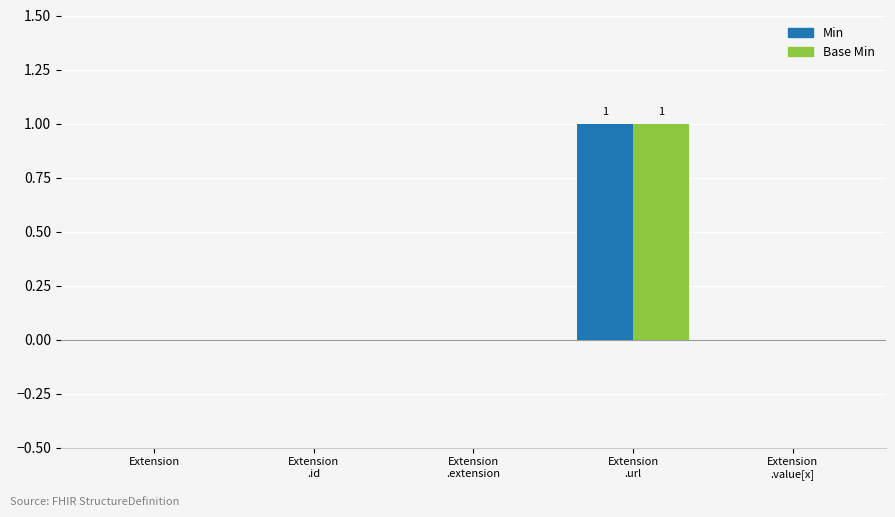

Is it true that Base Min equals -1 at Extension?

False